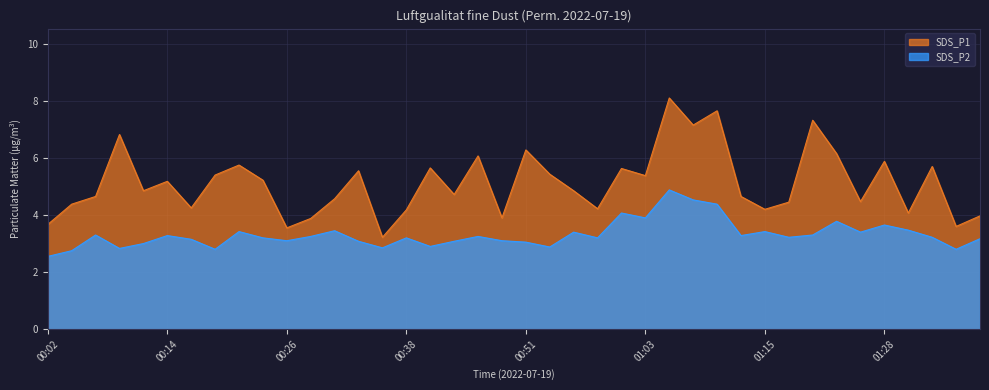

Is the value of SDS_P2 at 00:38 greater than the value of SDS_P1 at 00:38?

No